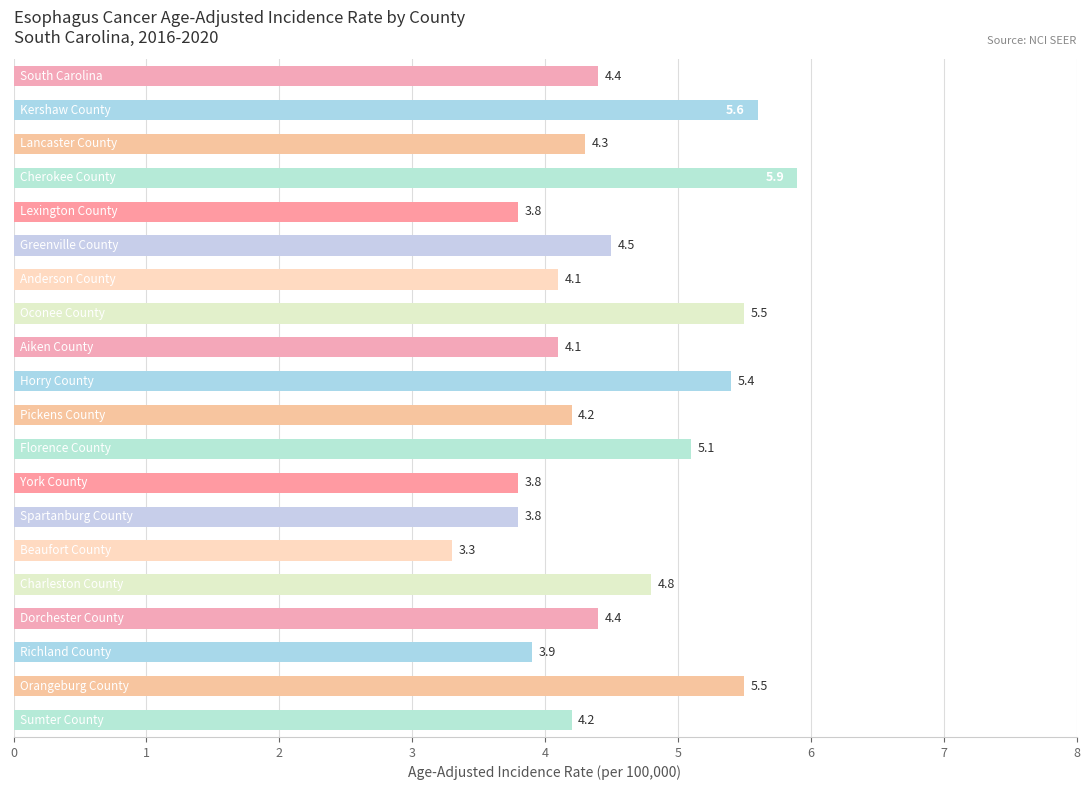

What is the difference between the maximum and minimum values?

2.6